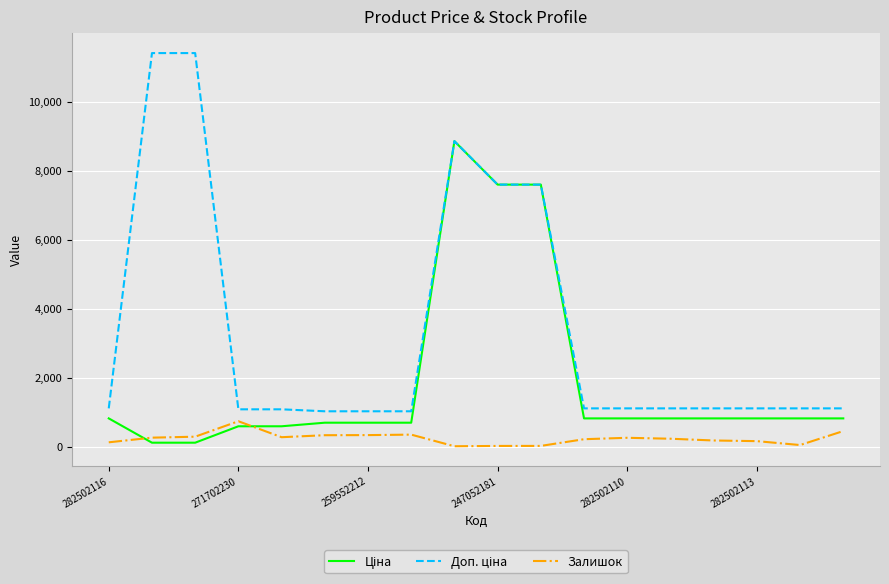

What is the greatest value displayed?

11410.0